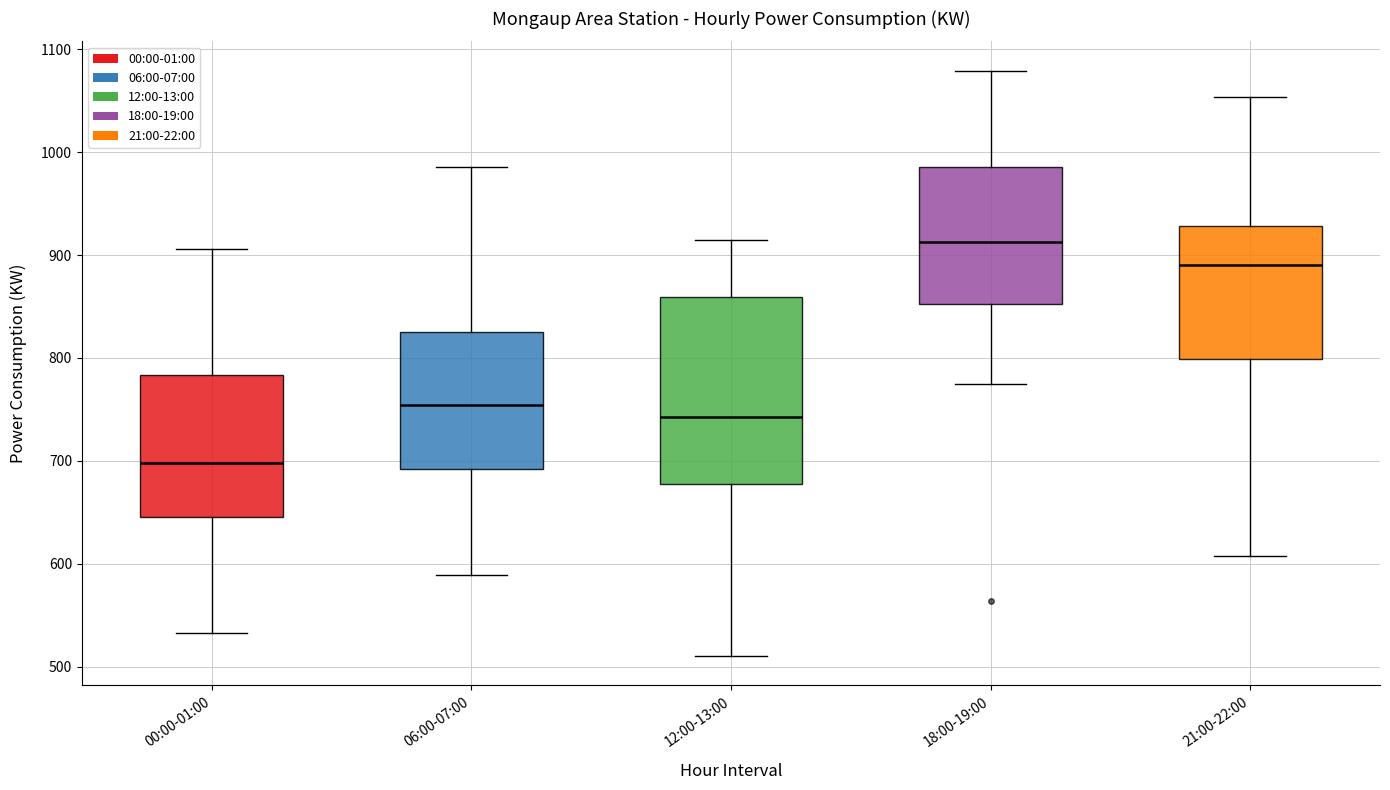

Which box has the lowest median line?

00:00-01:00